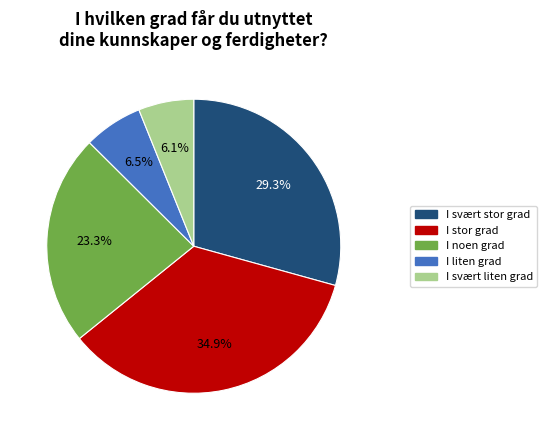

To the nearest percent, what is the difference between the I liten grad and I svært stor grad slice percentages?

23%